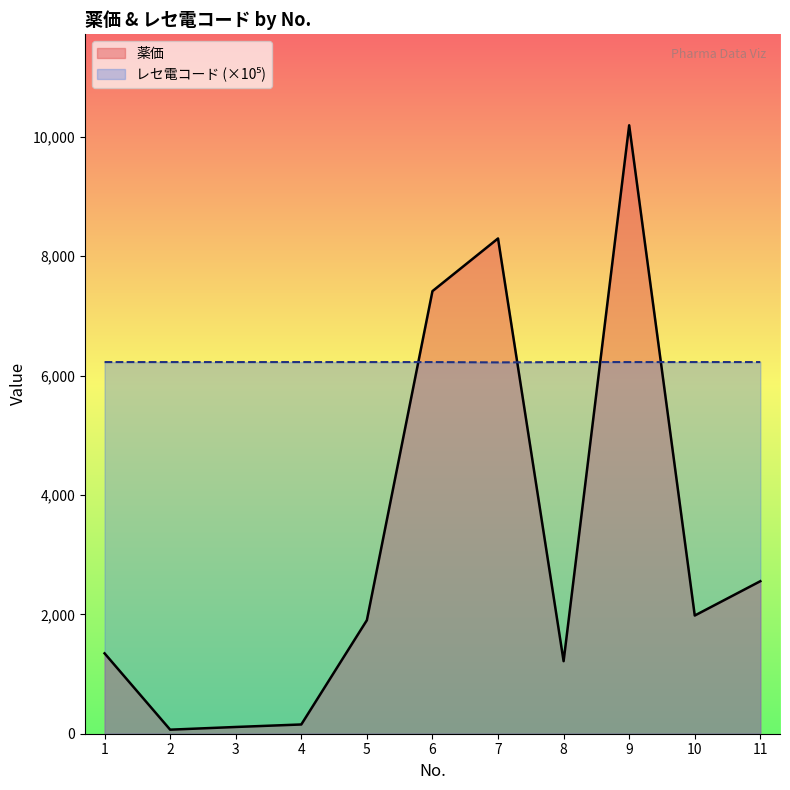

At how many categories does at least one series exceed 2113?

11